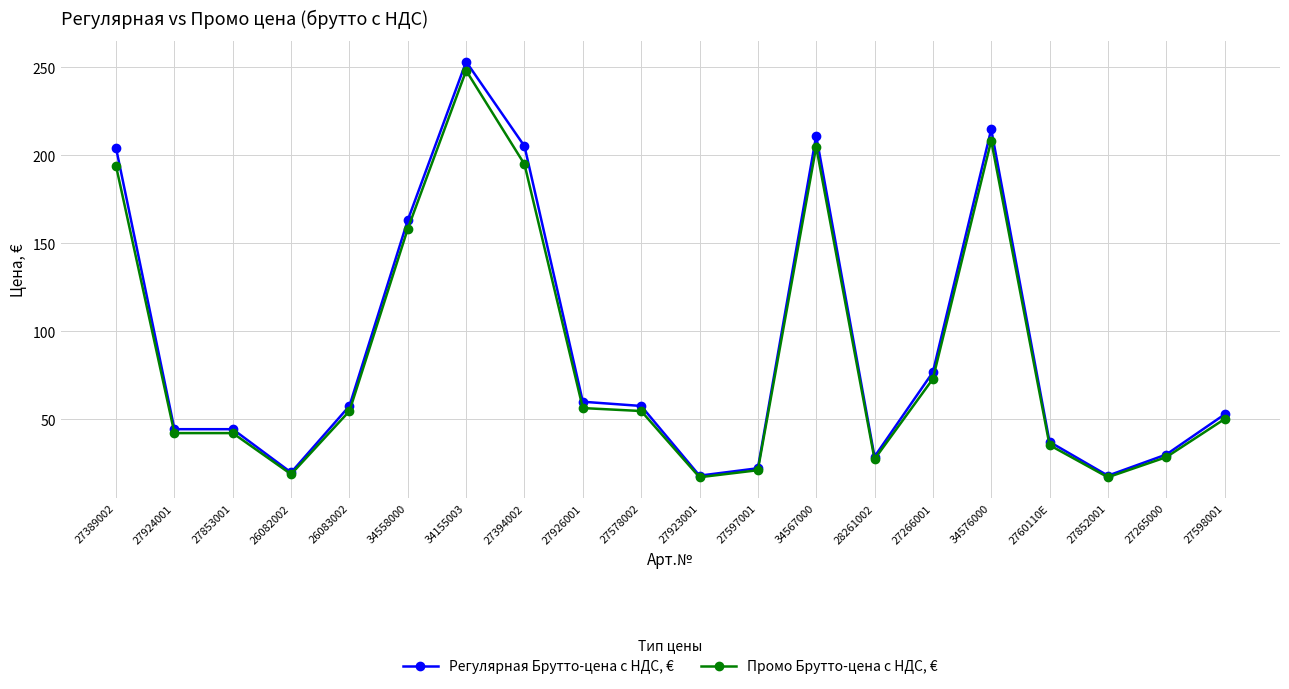

True or false: Промо Брутто-цена с НДС, € has a value of 23.6 at 27926001.

False